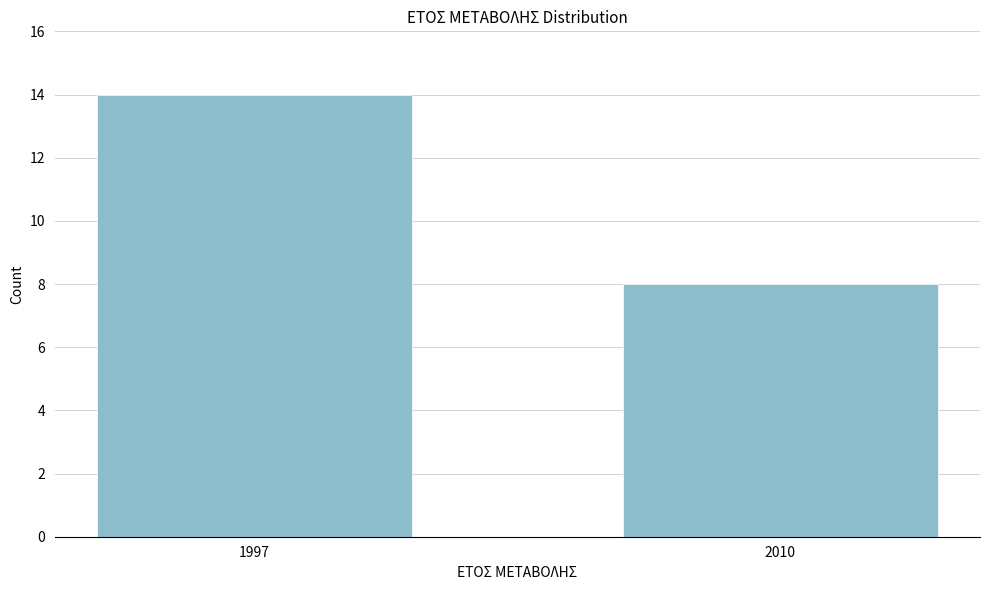

Reading right to left, transcribe all the data shown in this chart.

2010=8	1997=14